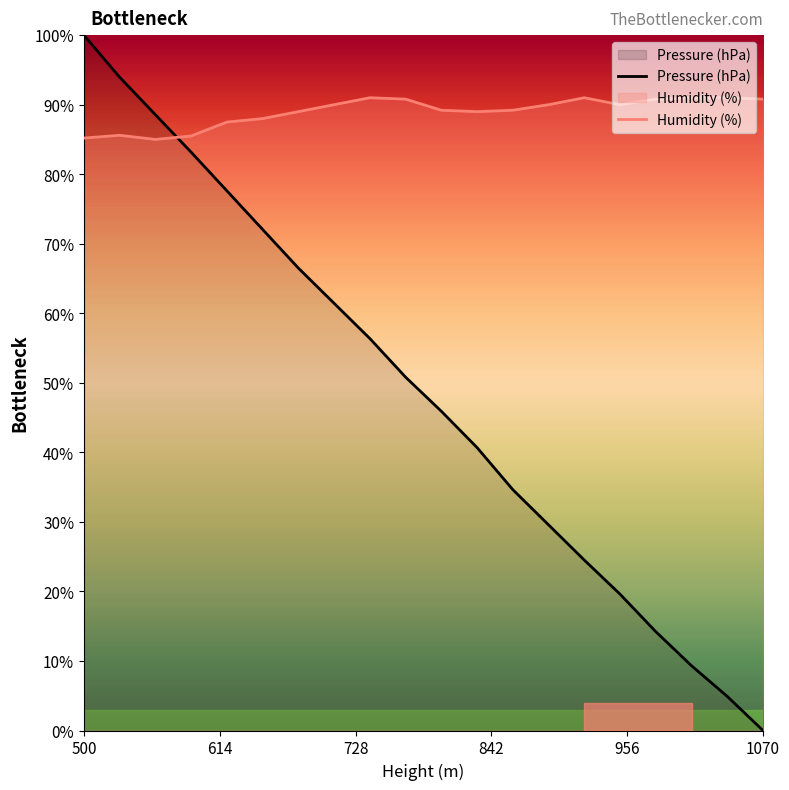

True or false: Pressure (hPa) and Humidity (%) intersect in this chart.

True